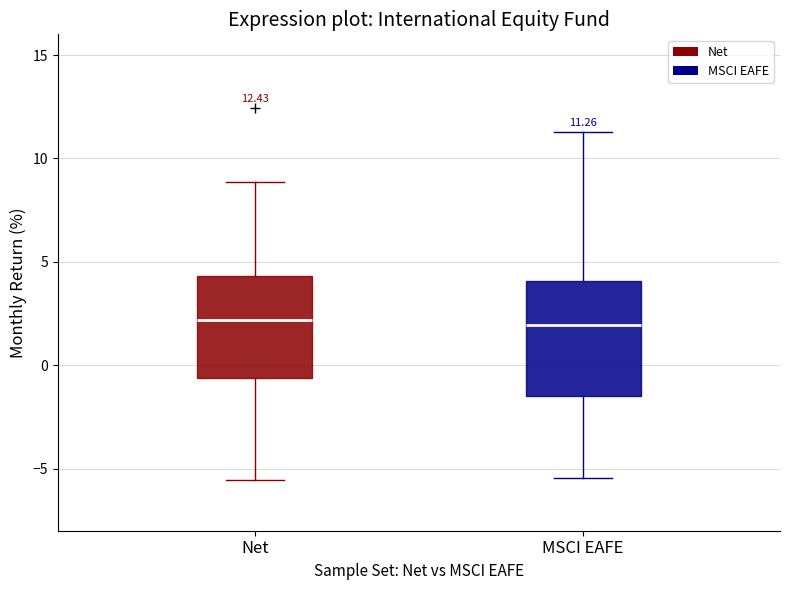

Comparing the boxes themselves (not the whiskers), which one is the tallest?

MSCI EAFE